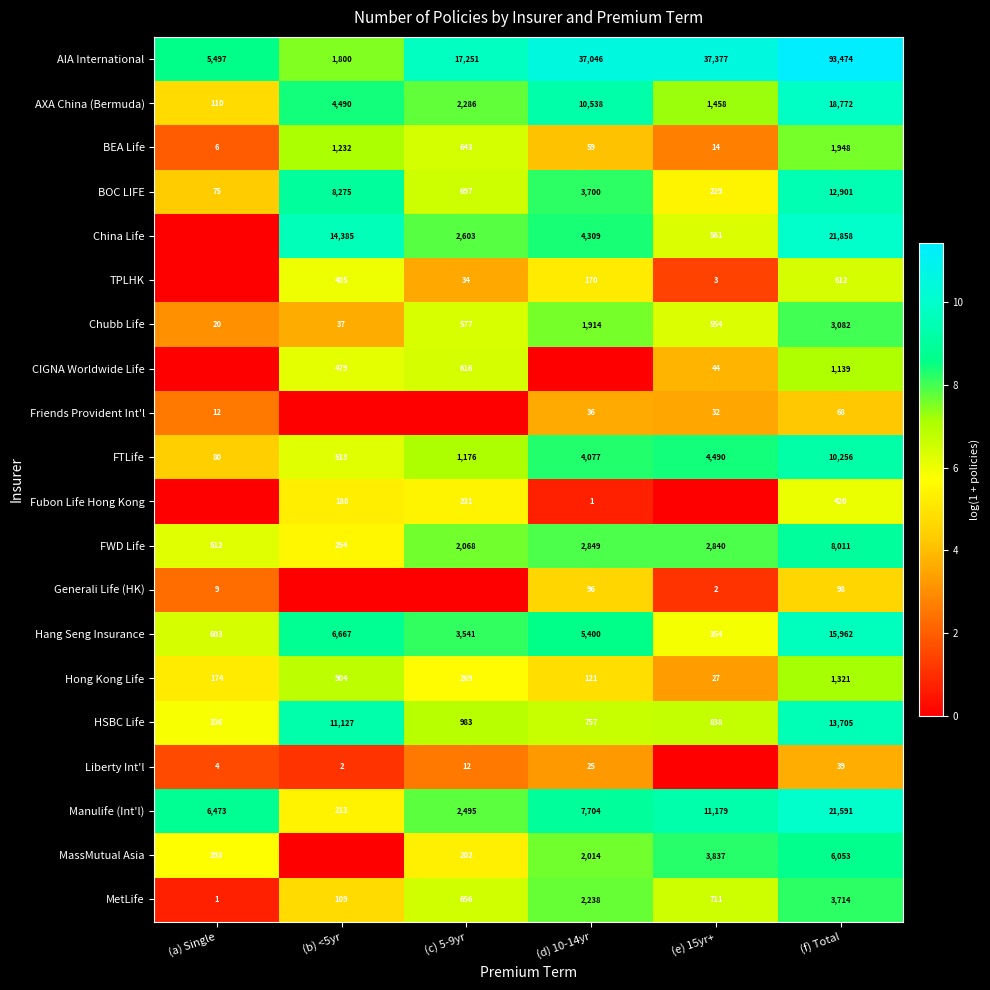

The BEA Life series shows 3.6 at (e) 15yr+. True or false?

False